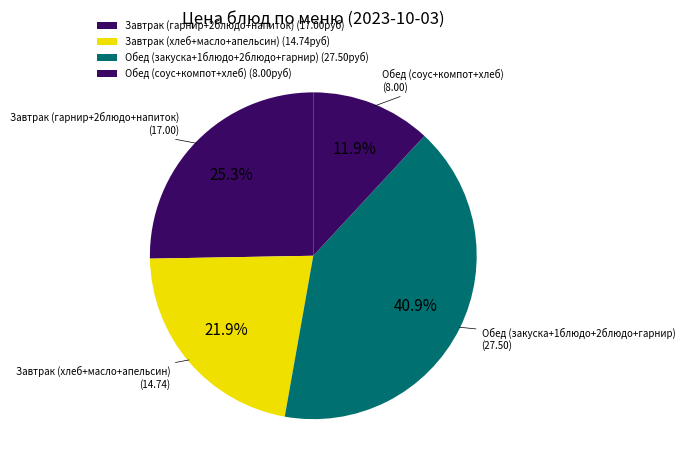

How many segments does this pie chart have?

4